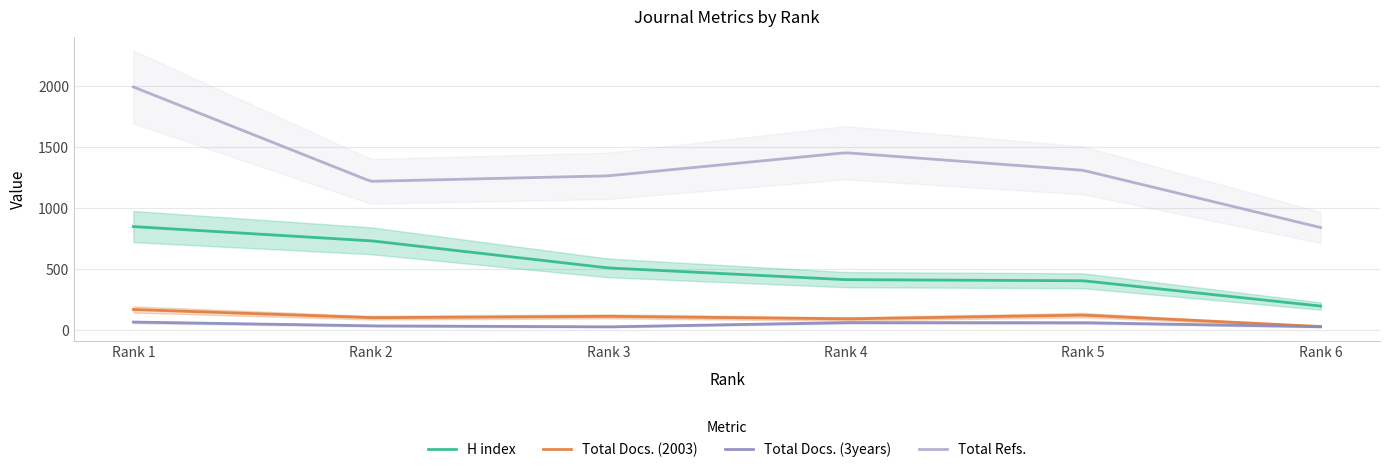

Between Rank 1 and Rank 5, which series saw the biggest shift?

Total Refs.